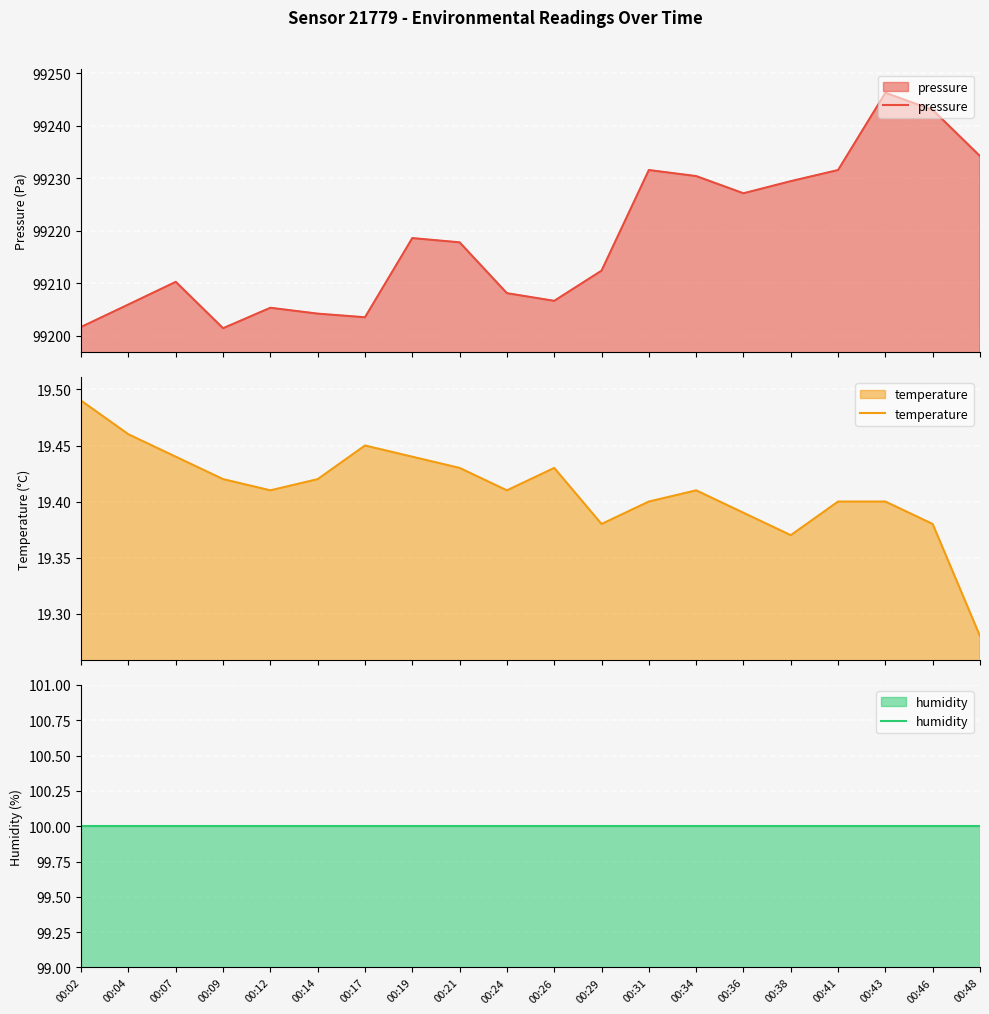

The pressure series shows 99217.8 at 00:21. True or false?

True